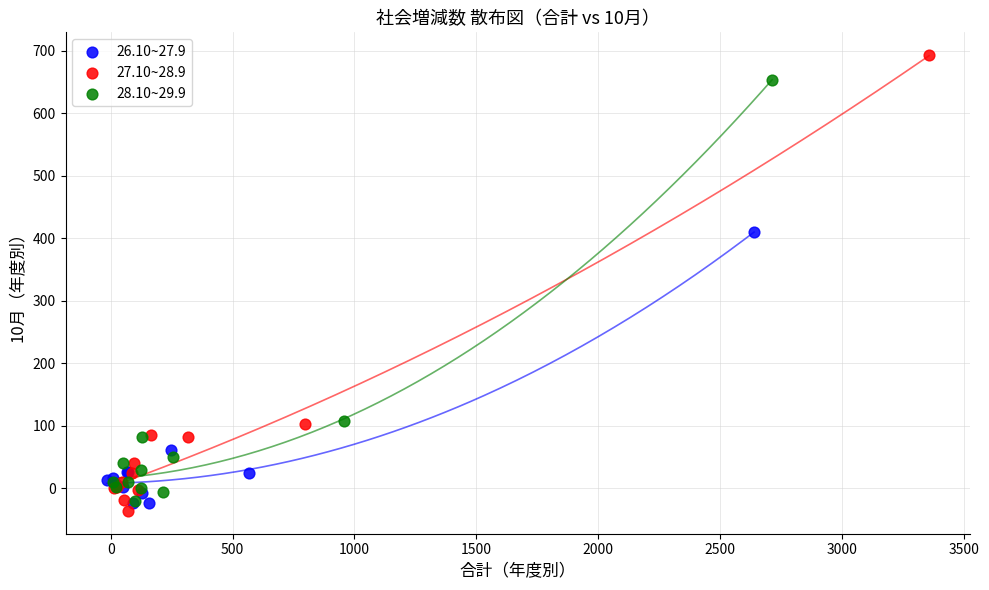

Which series contains the highest Y value?

27.10~28.9